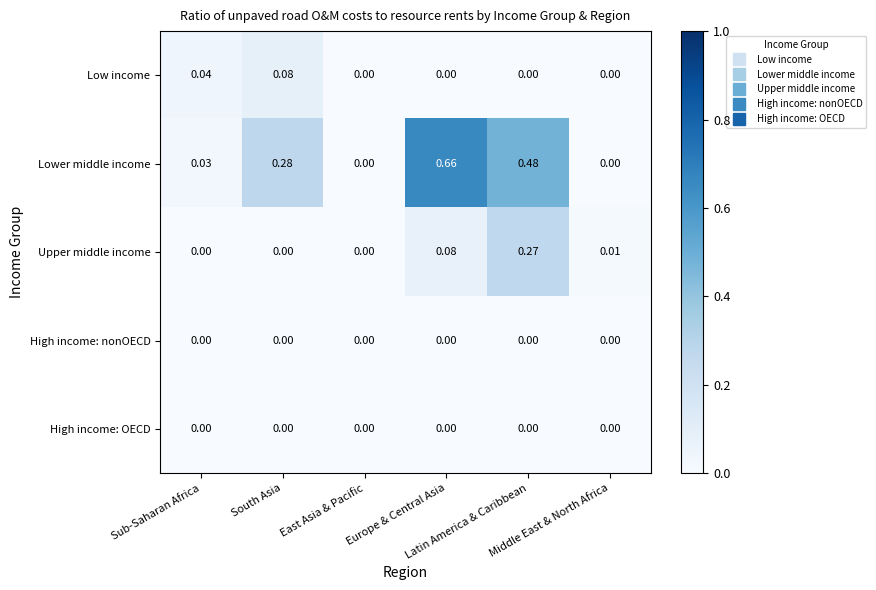

What is the total value across all series at Latin America & Caribbean?

0.8